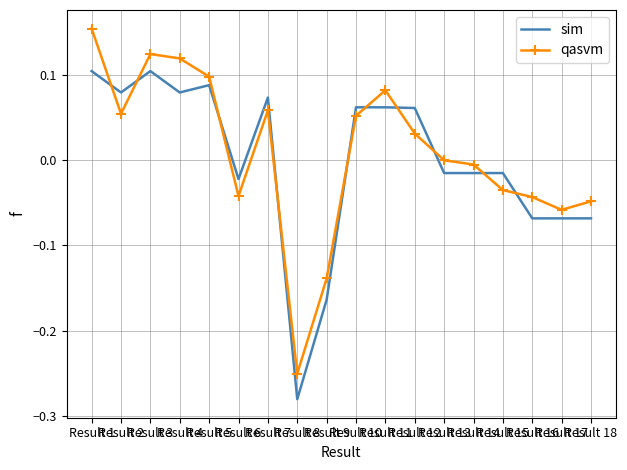

Reading right to left, transcribe all the data shown in this chart.

sim: Result 18=-0.1	Result 17=-0.1	Result 16=-0.1	Result 15=-0.0	Result 14=-0.0	Result 13=-0.0	Result 12=0.1	Result 11=0.1	Result 10=0.1	Result 9=-0.2	Result 8=-0.3	Result 7=0.1	Result 6=-0.0	Result 5=0.1	Result 4=0.1	Result 3=0.1	Result 2=0.1	Result 1=0.1
qasvm: Result 18=-0.0	Result 17=-0.1	Result 16=-0.0	Result 15=-0.0	Result 14=-0.0	Result 13=-0.0	Result 12=0.0	Result 11=0.1	Result 10=0.1	Result 9=-0.1	Result 8=-0.3	Result 7=0.1	Result 6=-0.0	Result 5=0.1	Result 4=0.1	Result 3=0.1	Result 2=0.1	Result 1=0.2